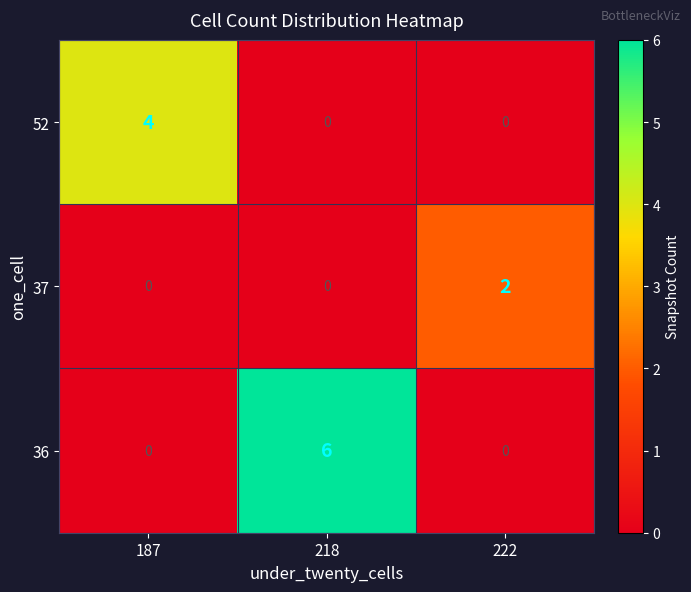

What is the difference between the maximum and minimum values in the 36 series?

6